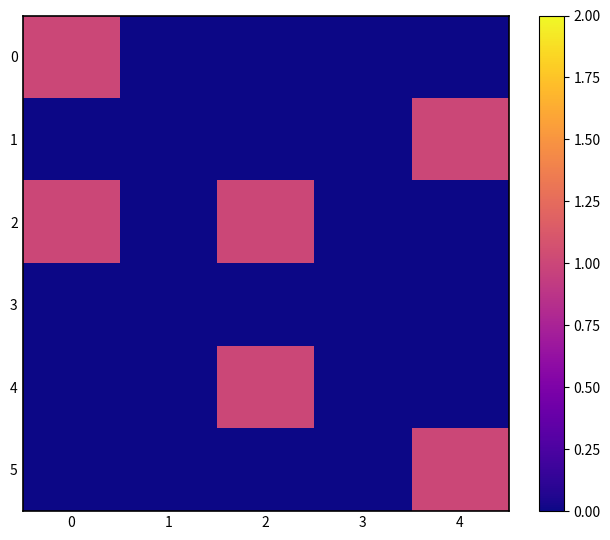

Reading right to left, list all the values displayed in this chart.

0: 4=0	3=0	2=0	1=0	0=1
1: 4=1	3=0	2=0	1=0	0=0
2: 4=0	3=0	2=1	1=0	0=1
3: 4=0	3=0	2=0	1=0	0=0
4: 4=0	3=0	2=1	1=0	0=0
5: 4=1	3=0	2=0	1=0	0=0